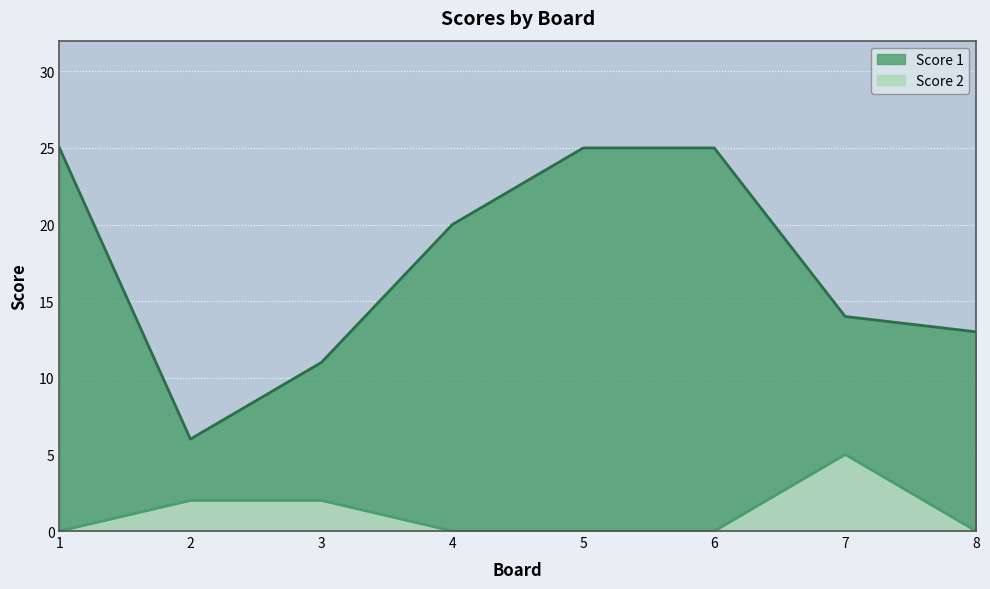

At which category is the sum across all series the highest?

1